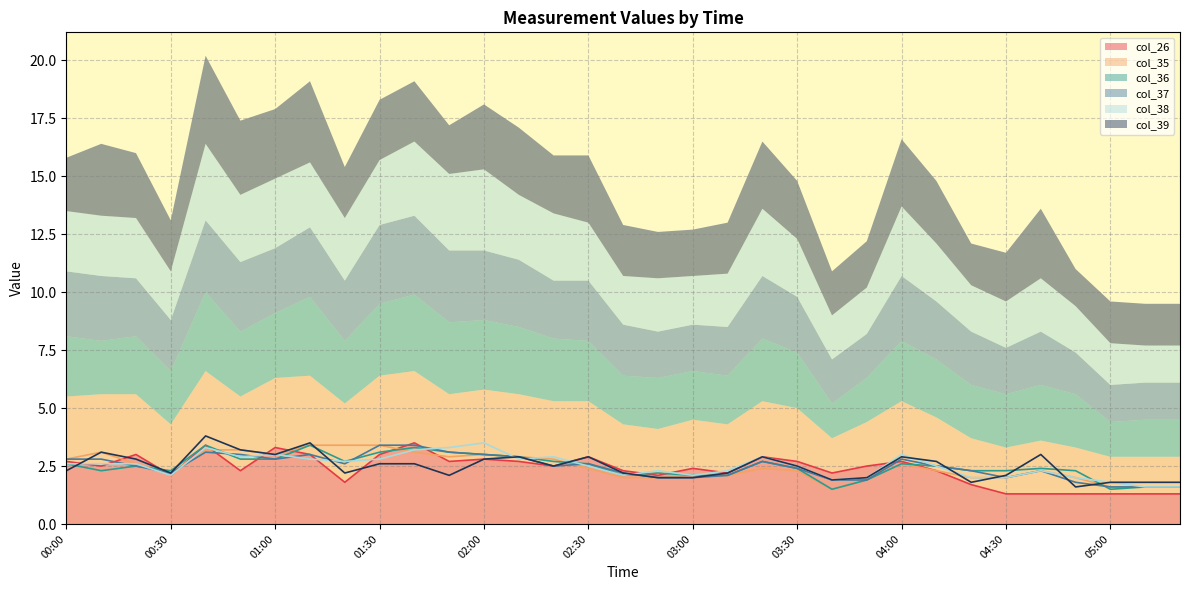

What is the label of the 9th point from the right?

04:00